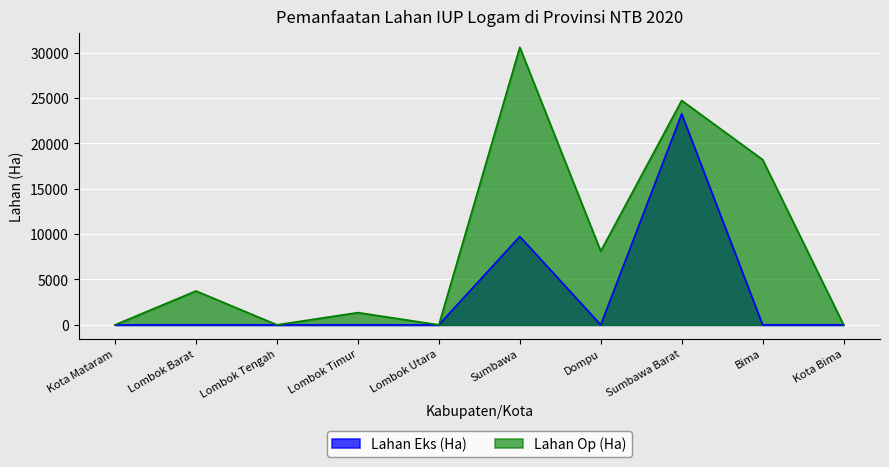

How many data points does each series have?

10